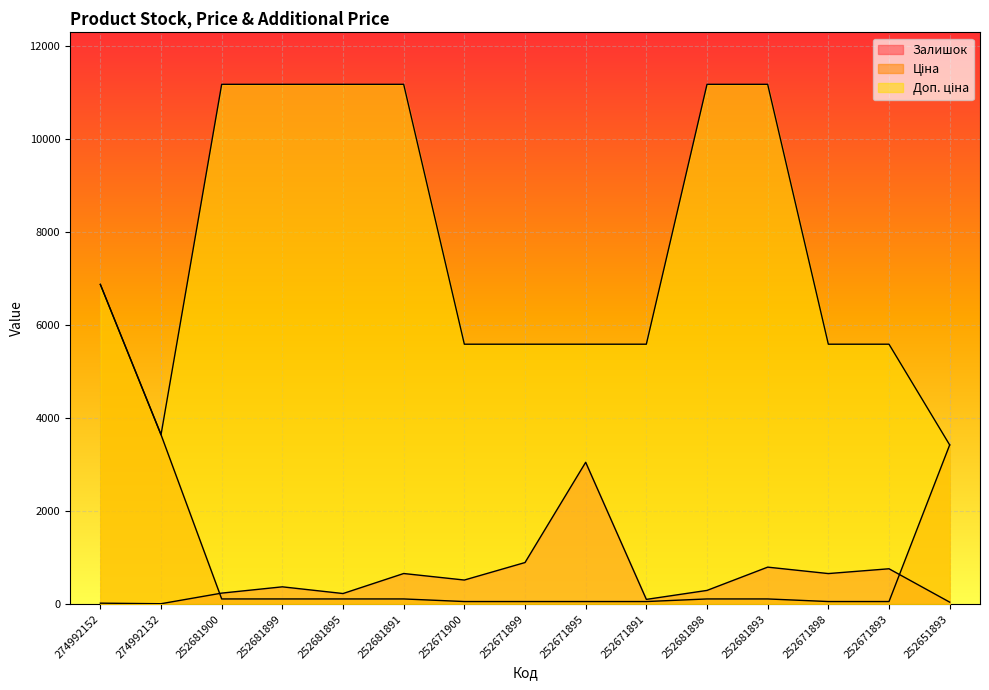

The value of Доп. ціна at 274992152 is 6869.4. True or false?

True